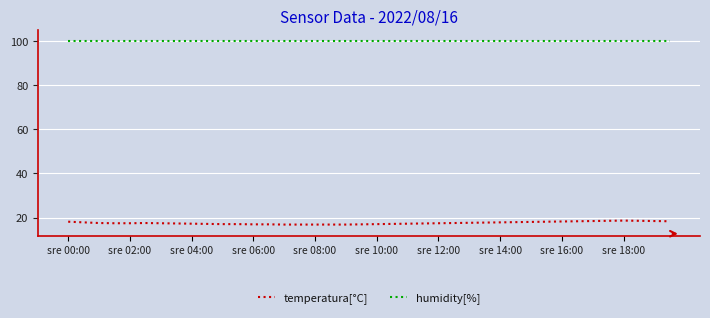

What is the smallest value displayed?

16.8